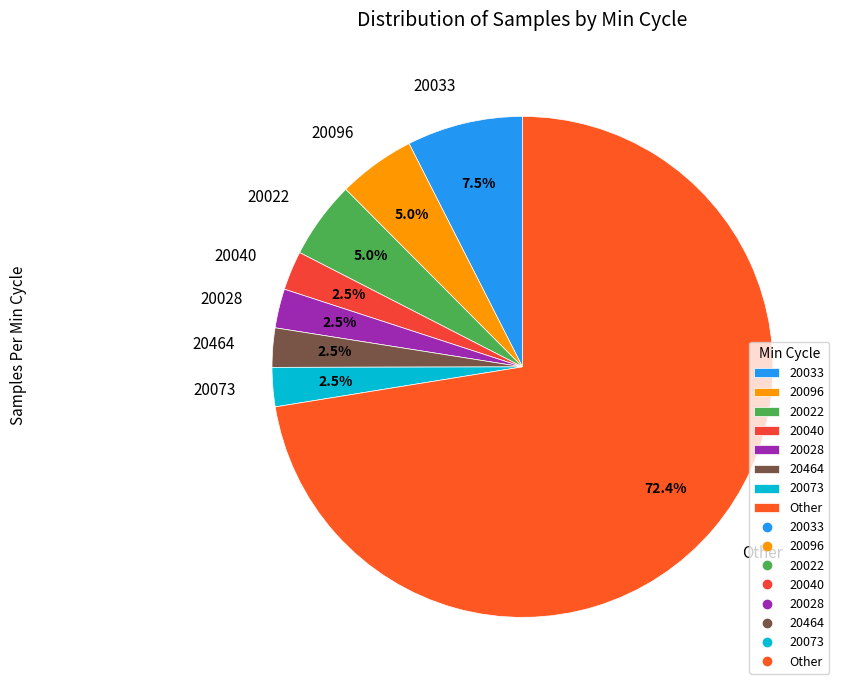

Which category accounts for the majority?

Other